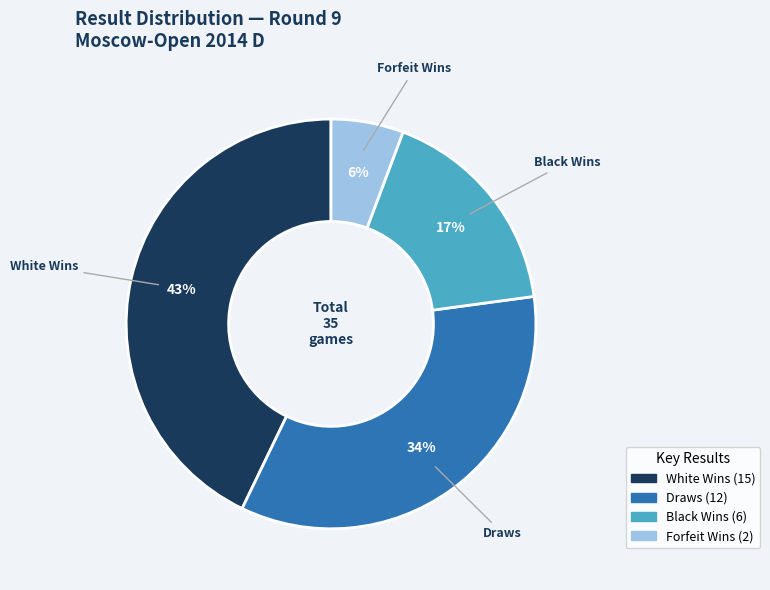

Count the number of slices in the pie.

4